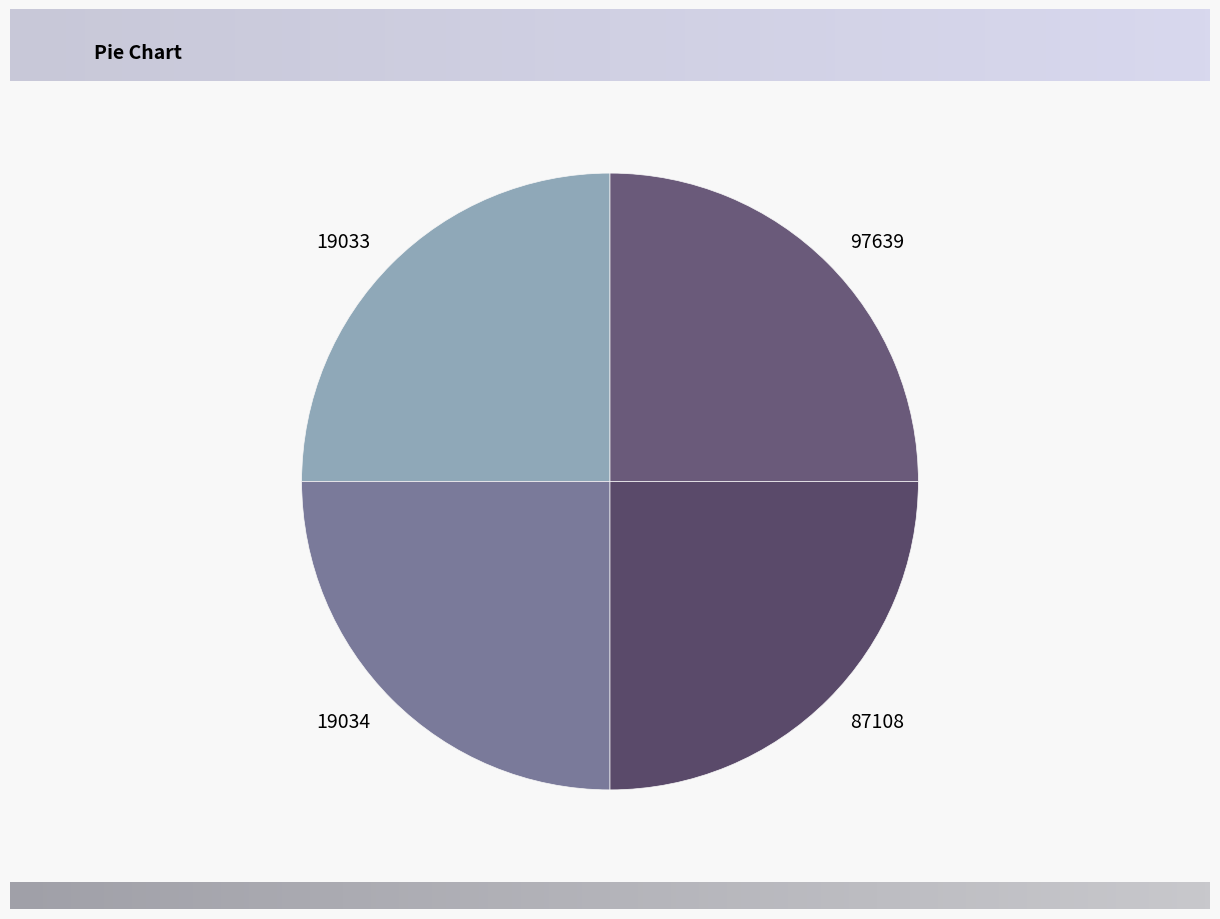

True or false: 87108 accounts for 10% of the total.

False